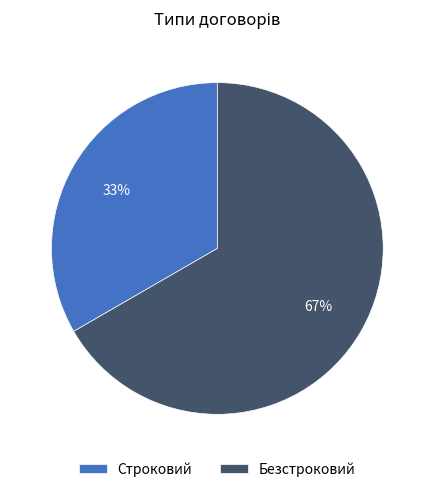

What percentage is the Безстроковий slice, to the nearest percent?

67%